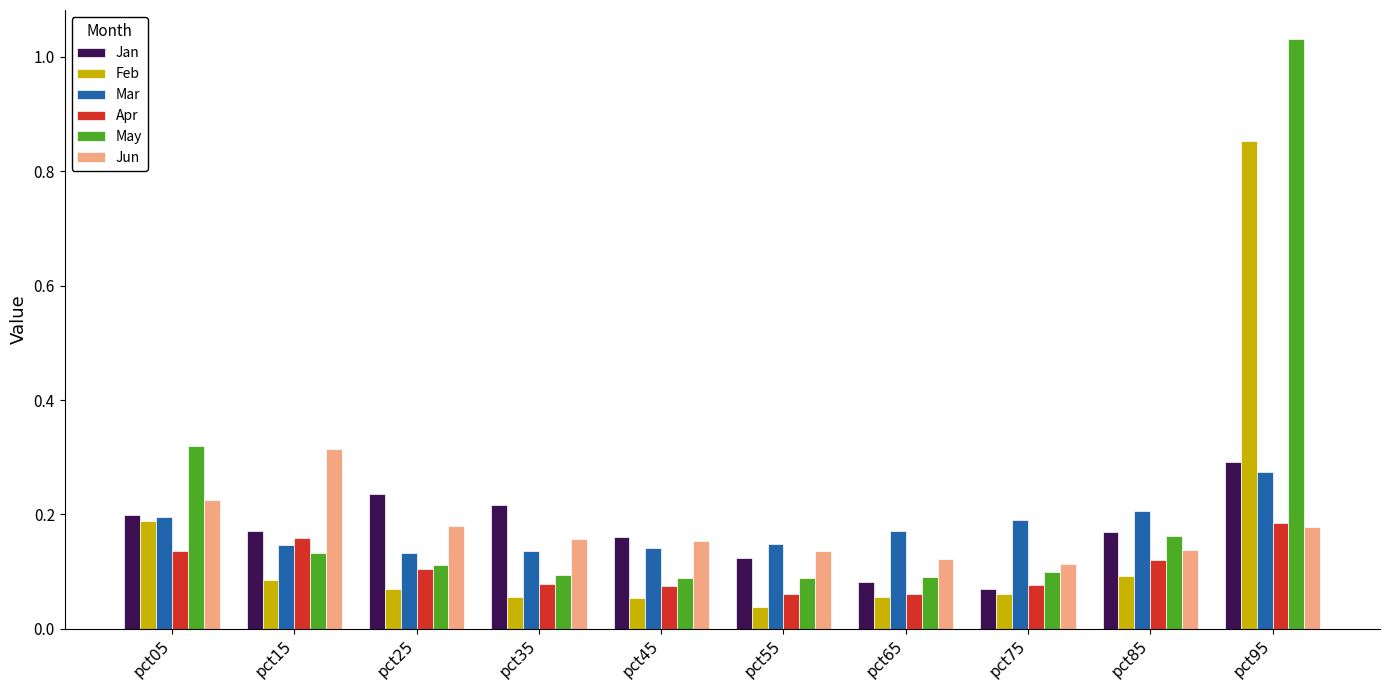

The value of Apr at pct75 is 0.1. True or false?

True